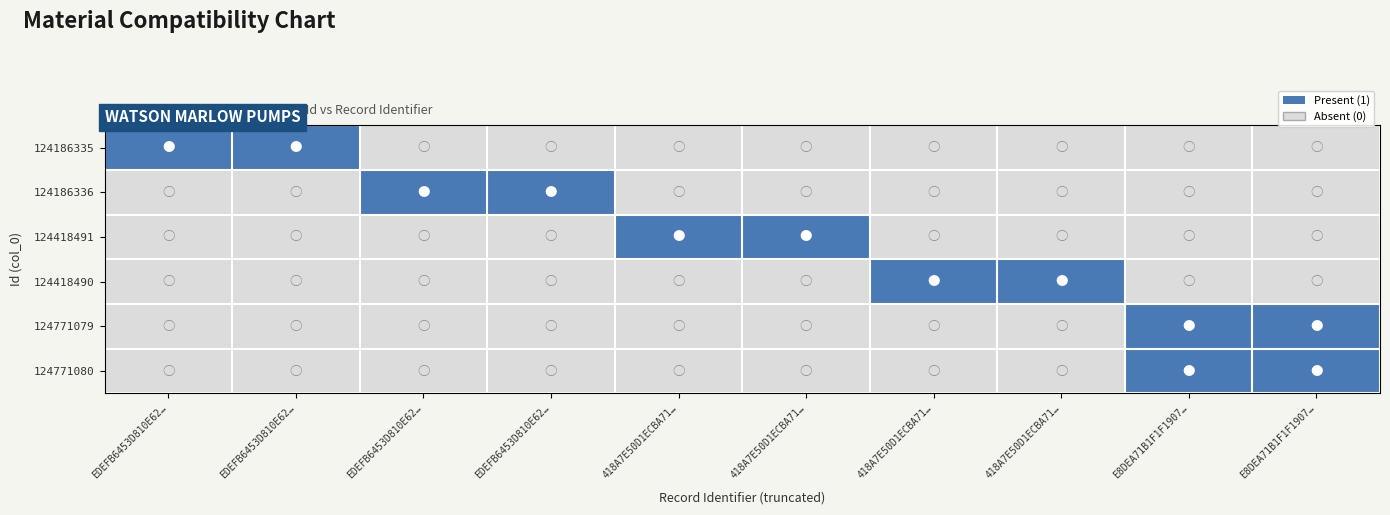

Between 418A7E50D1ECBA71… and 418A7E50D1ECBA71…, which is larger?

418A7E50D1ECBA71…